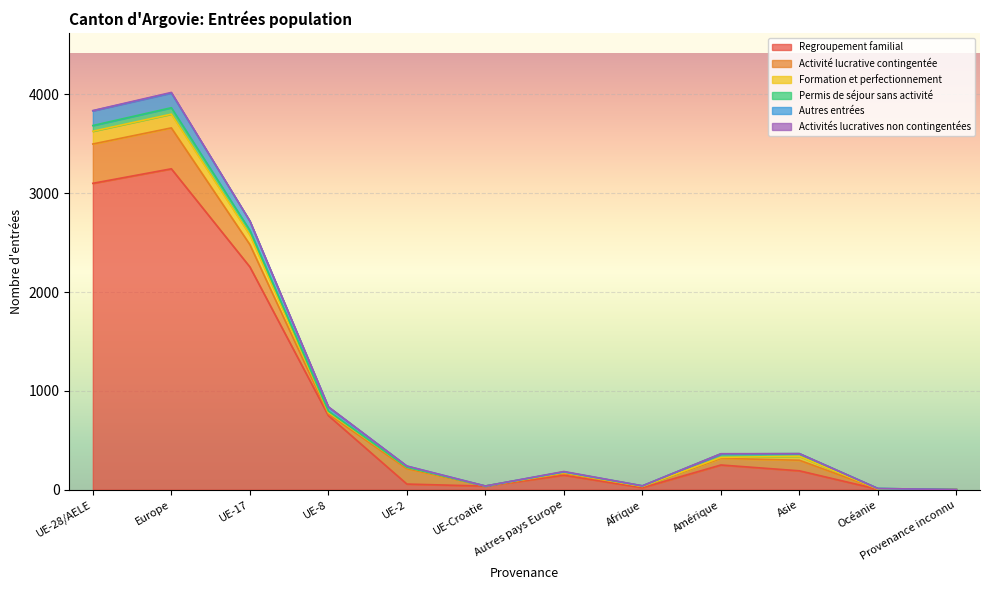

At which label does Regroupement familial reach its peak?

Europe